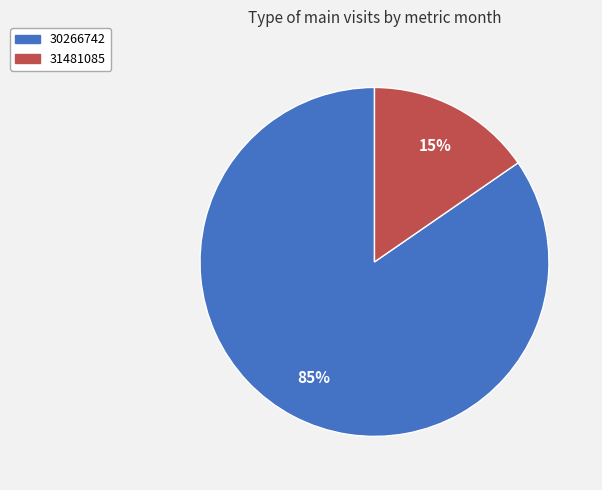

To the nearest percent, what portion does 30266742 represent?

85%